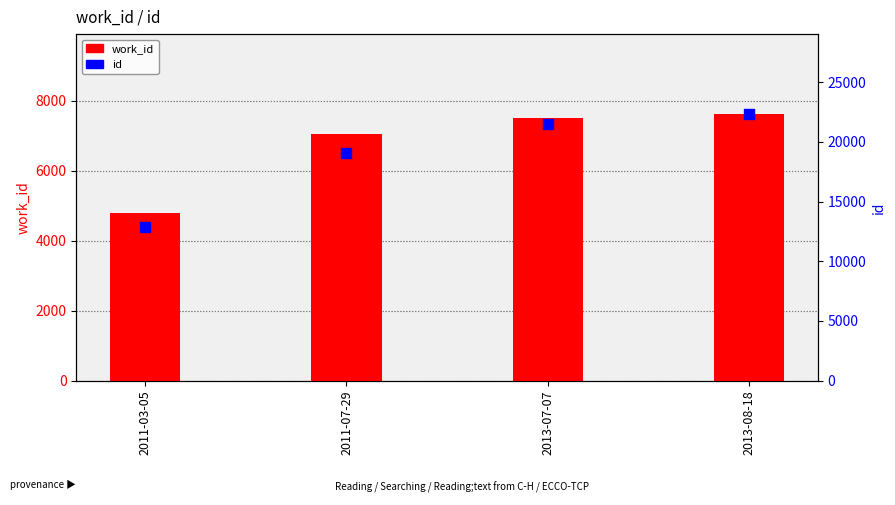

Which series has the largest total across all categories?

id